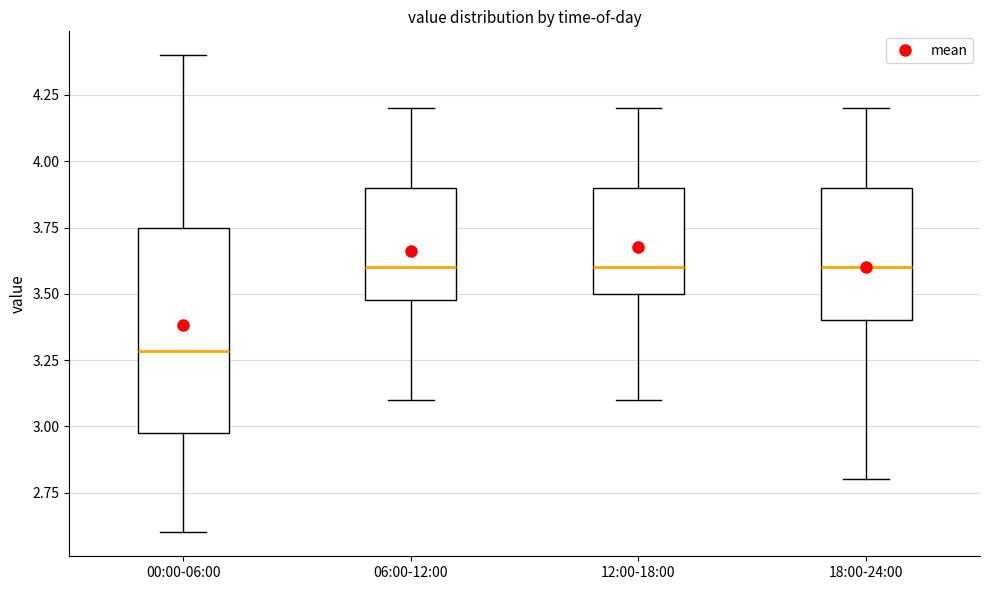

Reading left to right, transcribe this box plot: for each box, give where its median line is, the range the box spans, and where its two whiskers end, as read against the y-axis. The values are not printed on the chart, so give them approximately, as read against the axis.

00:00-06:00: median 3.30, box 3.00 to 3.75, whiskers 2.60 to 4.40
06:00-12:00: median 3.60, box 3.50 to 3.90, whiskers 3.10 to 4.20
12:00-18:00: median 3.60, box 3.50 to 3.90, whiskers 3.10 to 4.20
18:00-24:00: median 3.60, box 3.40 to 3.90, whiskers 2.80 to 4.20